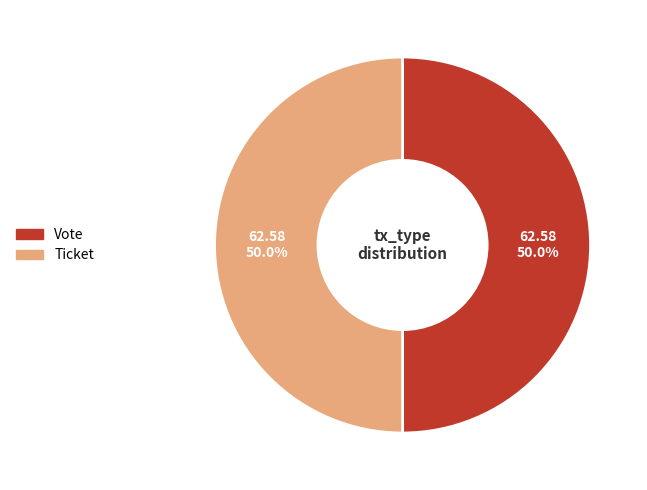

The Vote slice represents 88% of the pie. True or false?

False